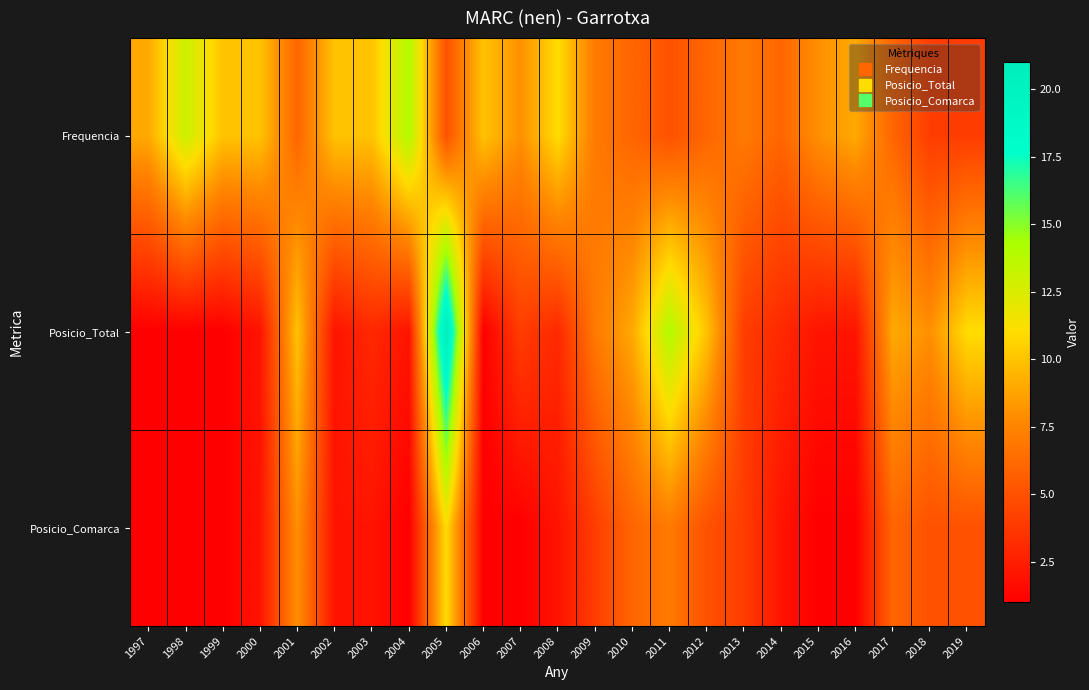

Rank the series at 2011 from highest to lowest value.

Posicio_Total, Posicio_Comarca, Frequencia